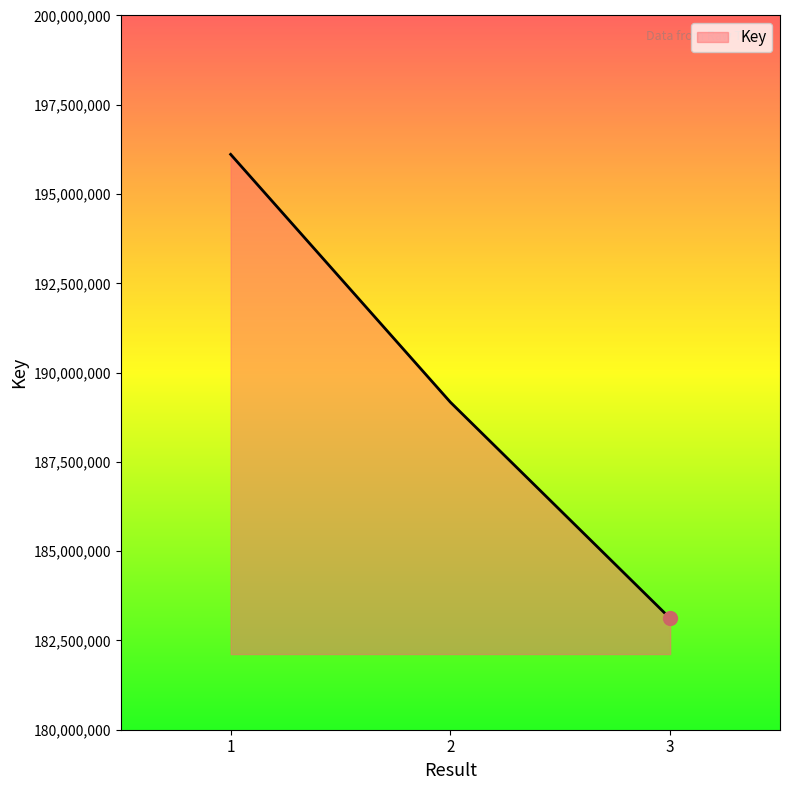

Read the value at 1.

196111386